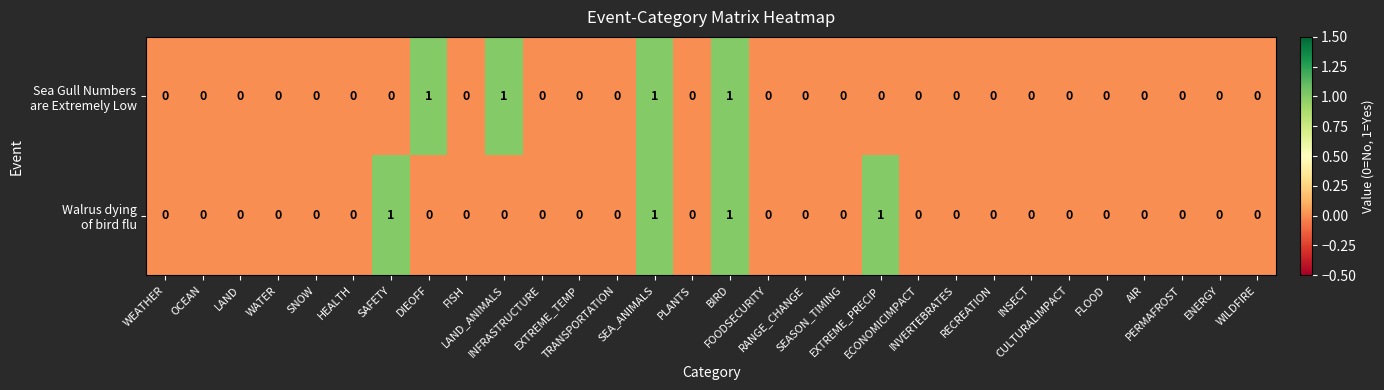

How many categories are shown in the chart?

30